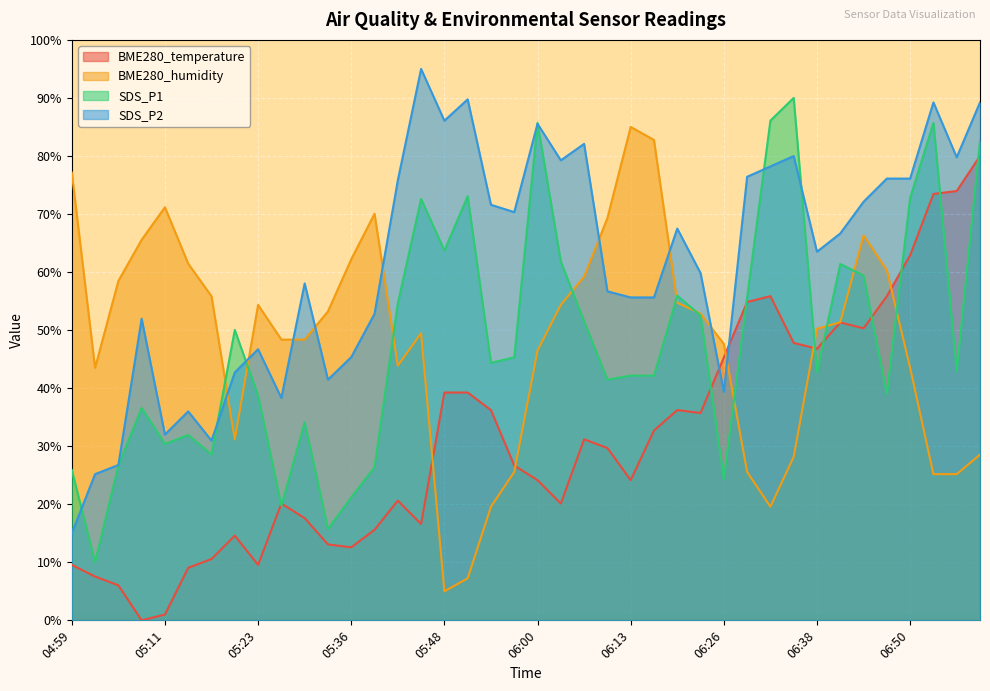

Reading left to right, list all the values displayed in this chart.

BME280_temperature: 9.6	7.5	6.0	0.0	1.0	9.1	10.6	14.6	9.6	20.1	17.6	13.1	12.6	15.6	20.6	16.6	39.2	39.2	36.2	26.7	24.2	20.1	31.2	29.7	24.2	32.7	36.2	35.7	45.3	54.8	55.8	47.8	46.8	51.3	50.3	55.8	62.9	73.5	74.0	80.0
BME280_humidity: 77.1	43.5	58.5	65.6	71.2	61.4	55.8	31.2	54.3	48.4	48.4	53.2	62.2	70.0	43.9	49.5	5.0	7.2	19.6	25.6	46.5	54.3	59.2	69.3	85.0	82.8	54.7	52.9	47.6	25.6	19.6	28.2	50.2	51.4	66.3	60.3	43.5	25.2	25.2	28.6
SDS_P1: 25.9	10.0	26.7	36.6	30.4	31.9	28.5	50.0	38.7	19.8	34.1	15.7	21.2	26.4	54.6	72.6	63.7	73.1	44.3	45.3	85.7	61.8	51.5	41.5	42.2	42.2	55.9	52.5	24.4	55.7	86.1	90.0	42.7	61.4	59.4	39.0	72.8	85.7	42.9	82.5
SDS_P2: 15.0	25.2	26.8	52.0	32.0	36.0	31.0	42.7	46.7	38.3	58.0	41.5	45.3	52.8	75.8	95.0	86.1	89.8	71.6	70.3	85.6	79.3	82.1	56.7	55.6	55.6	67.5	59.8	39.4	76.4	78.2	80.0	63.5	66.7	72.1	76.1	76.1	89.2	79.8	89.2